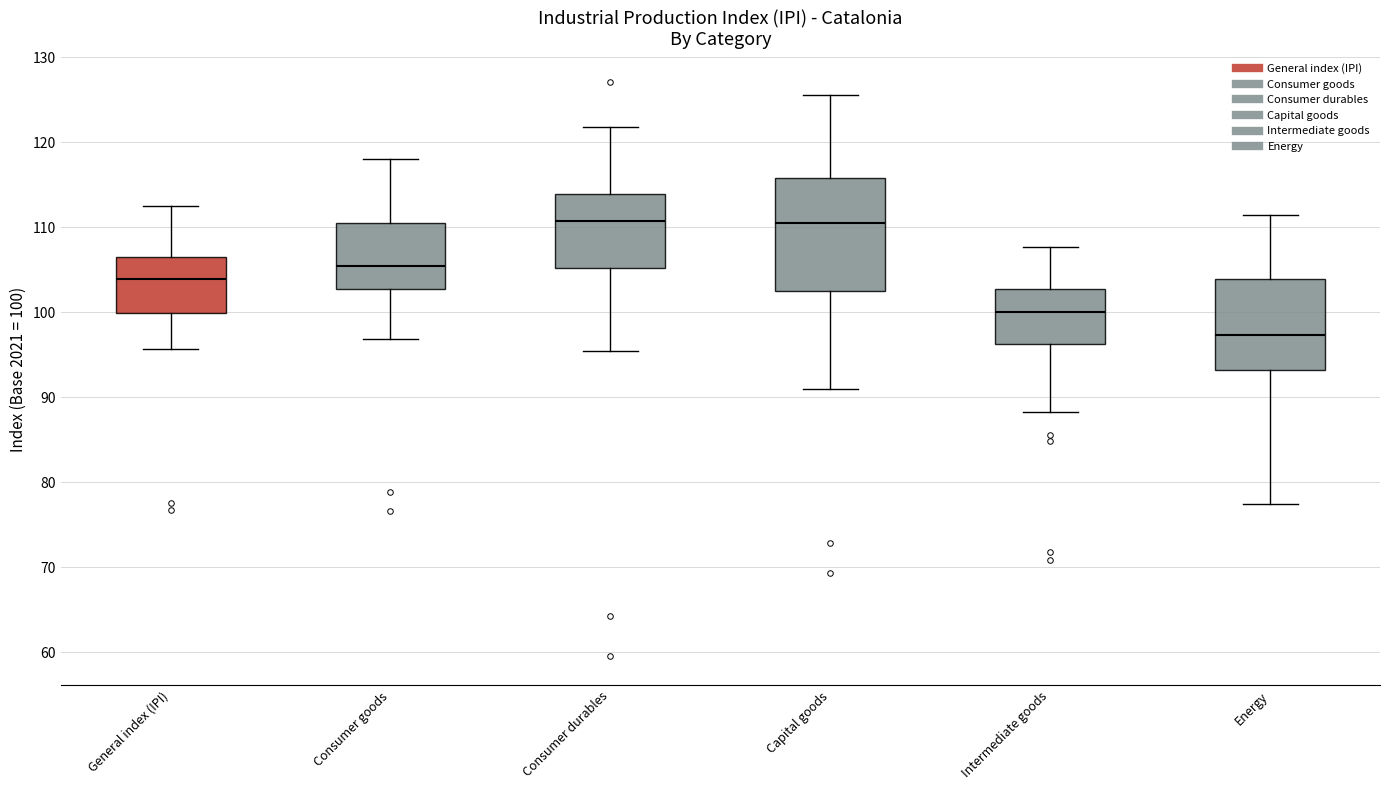

Reading left to right, read every box against the y-axis: the position of its median line, the range the box covers, and the ends of its whiskers. The values are not printed on the chart, so give them approximately, as read against the axis.

General index (IPI): median 104, box 100 to 106, whiskers 96 to 113
Consumer goods: median 106, box 103 to 111, whiskers 97 to 118
Consumer durables: median 111, box 105 to 114, whiskers 96 to 122
Capital goods: median 111, box 102 to 116, whiskers 91 to 126
Intermediate goods: median 100, box 96 to 103, whiskers 88 to 108
Energy: median 97, box 93 to 104, whiskers 77 to 111